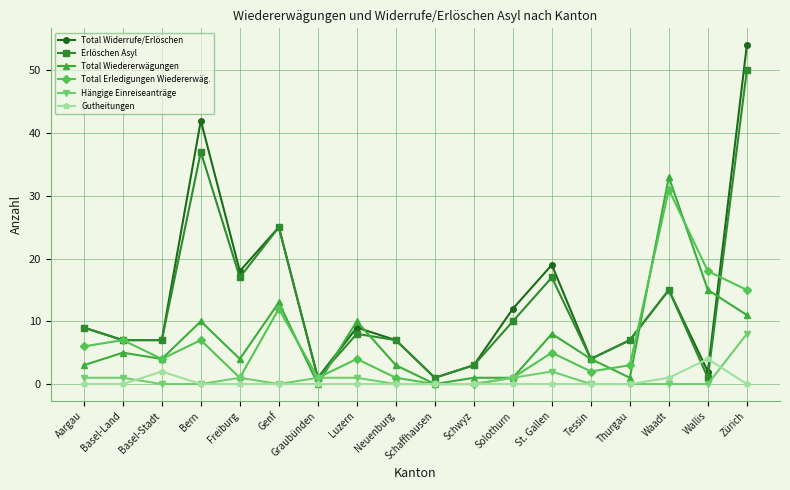

The Total Erledigungen Wiedererwäg. series shows 4 at Basel-Stadt. True or false?

True